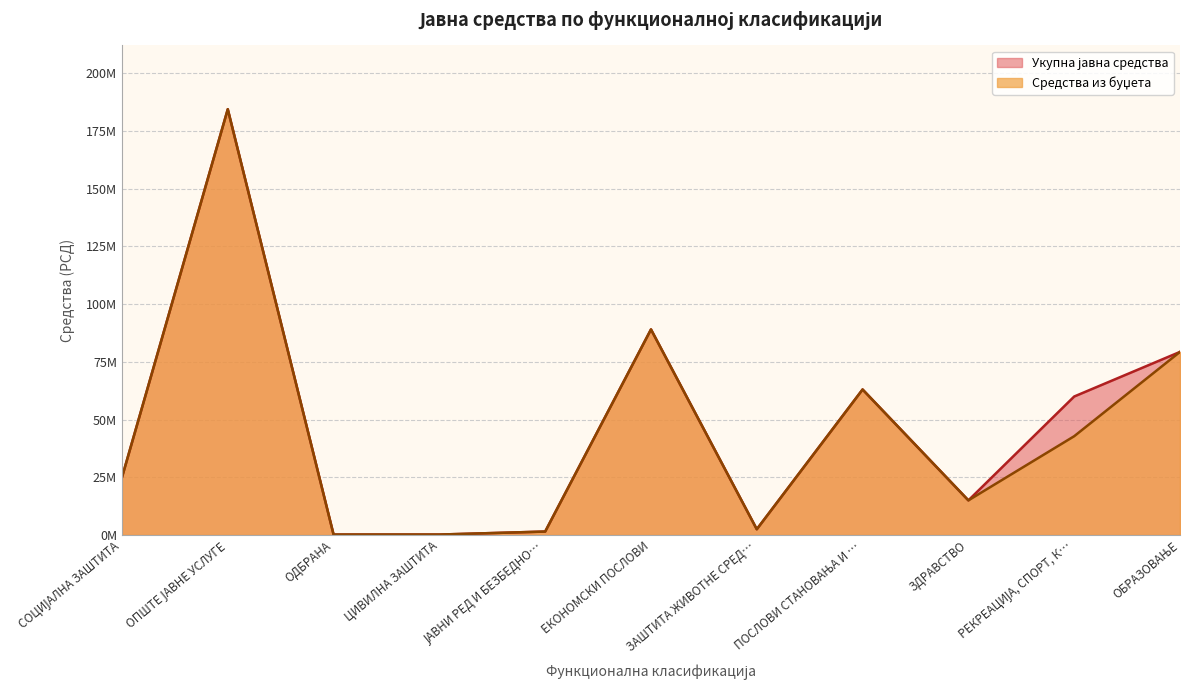

What is the maximum value shown in the chart?

184321000